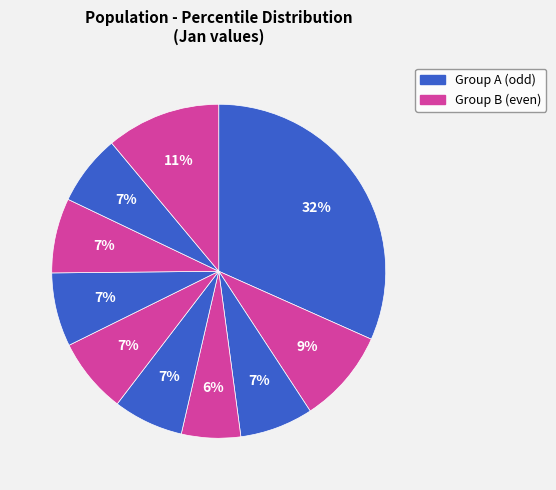

Count the number of slices in the pie.

10